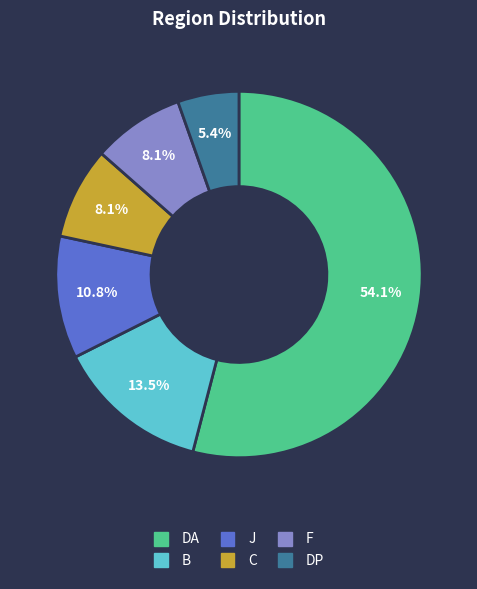

To the nearest percent, what is the difference between the largest and smallest slice percentages?

49%